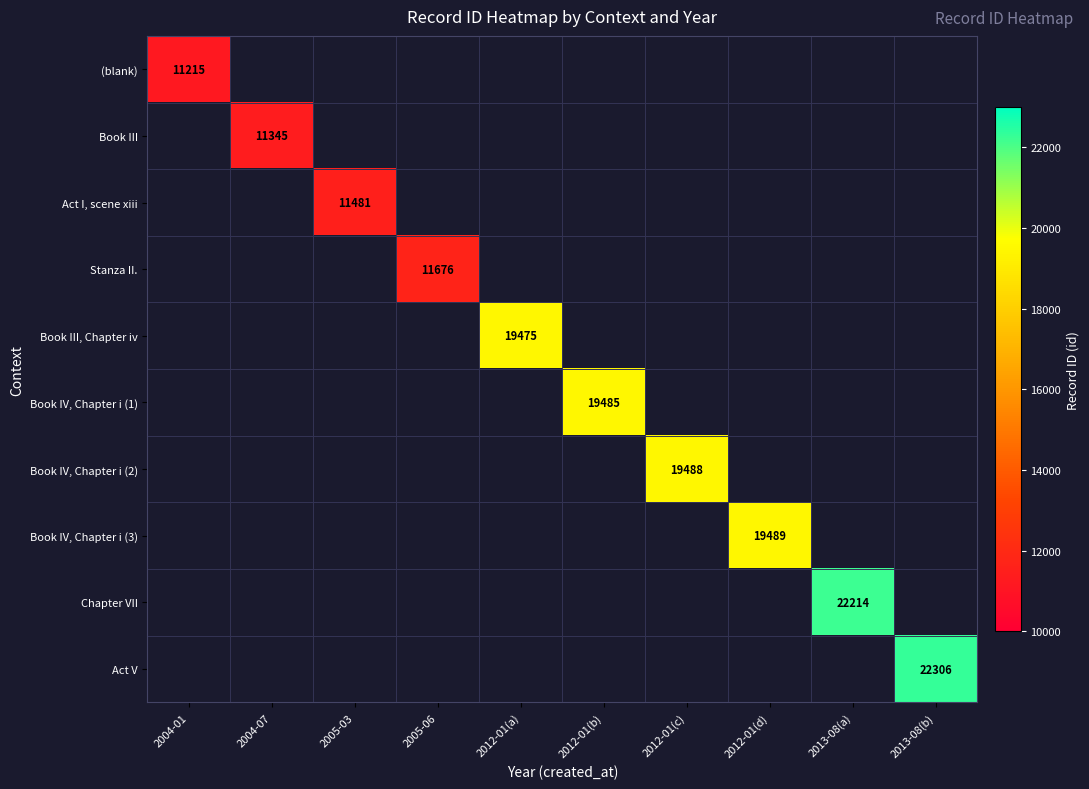

True or false: Book IV, Chapter i (2) has a value of 10936 at 2012-01(c).

False